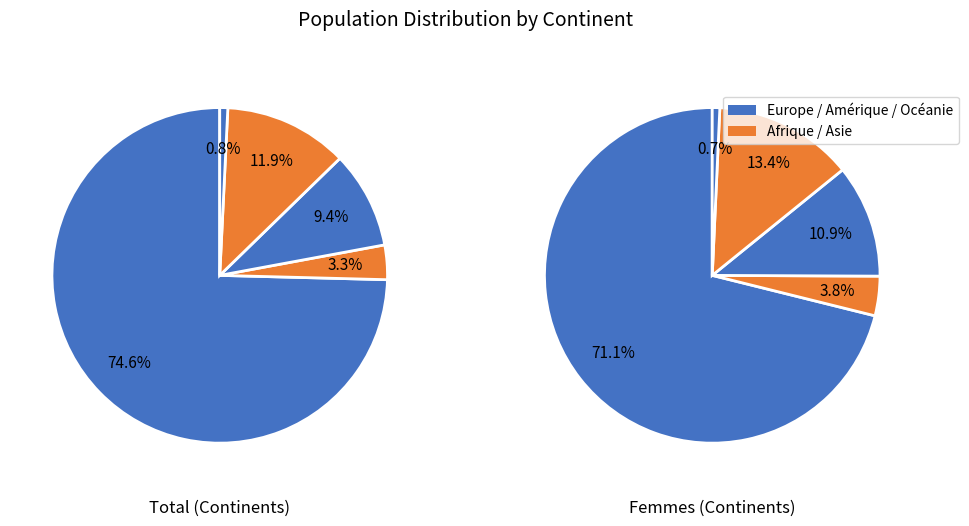

Which category has the smallest portion of the pie?

Océanie